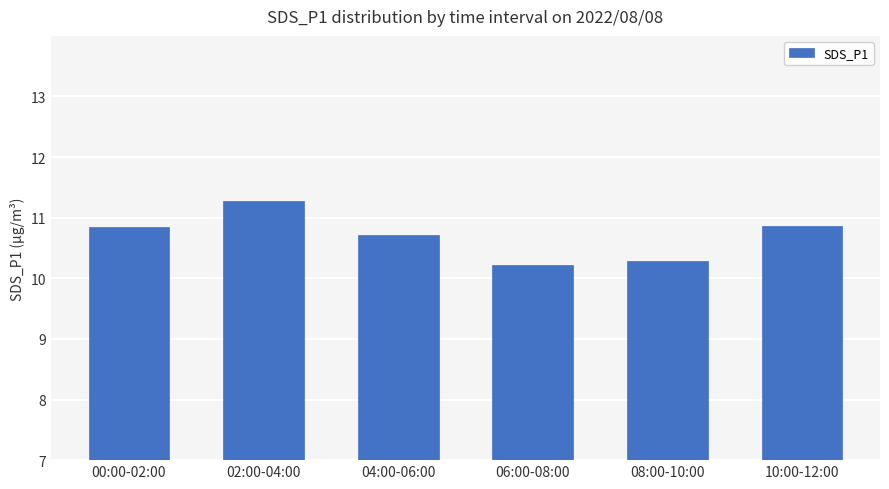

Reading left to right, list all the values displayed in this chart.

00:00-02:00=10.8	02:00-04:00=11.3	04:00-06:00=10.7	06:00-08:00=10.2	08:00-10:00=10.3	10:00-12:00=10.9